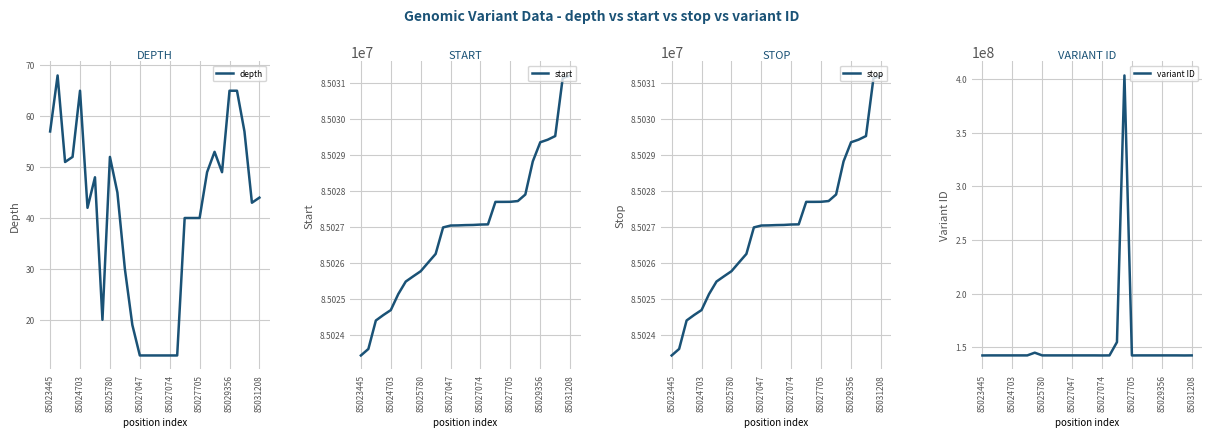

The value of variant ID at 85029356 is 71961799. True or false?

False